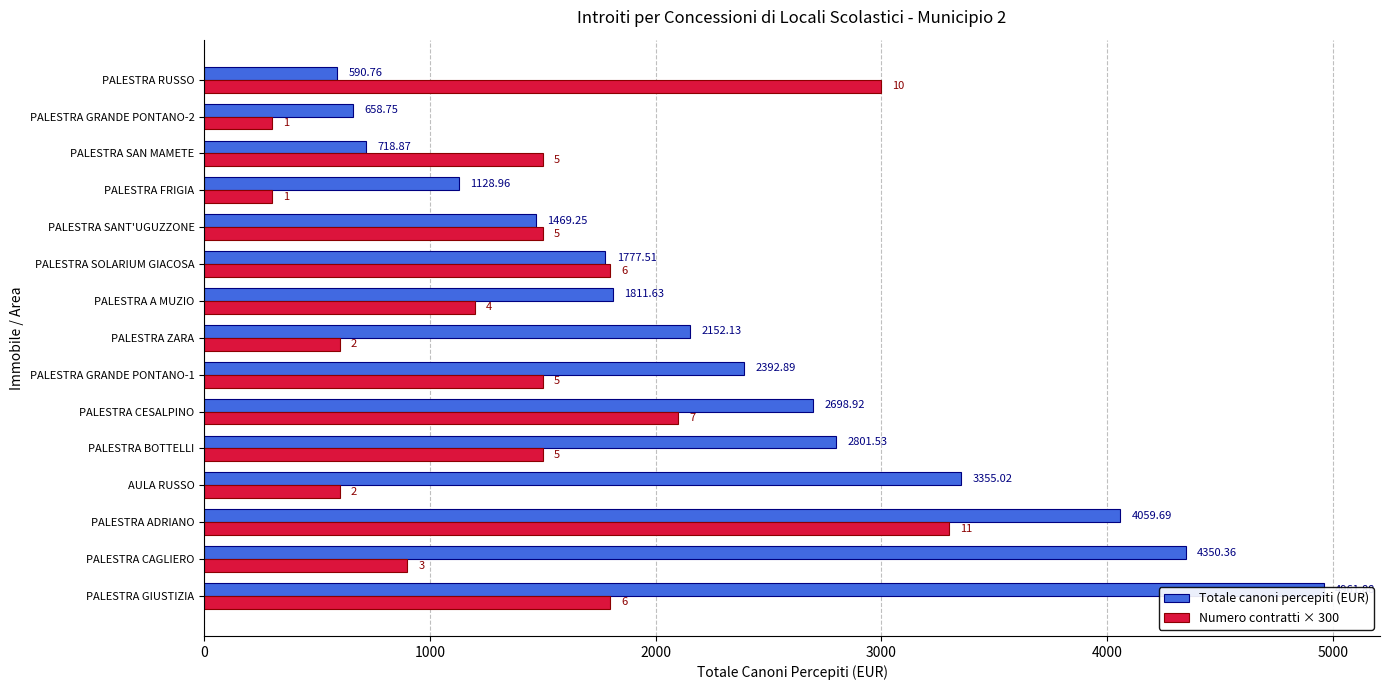

How many Numero contratti × 300 values are between 600 and 1800?

10